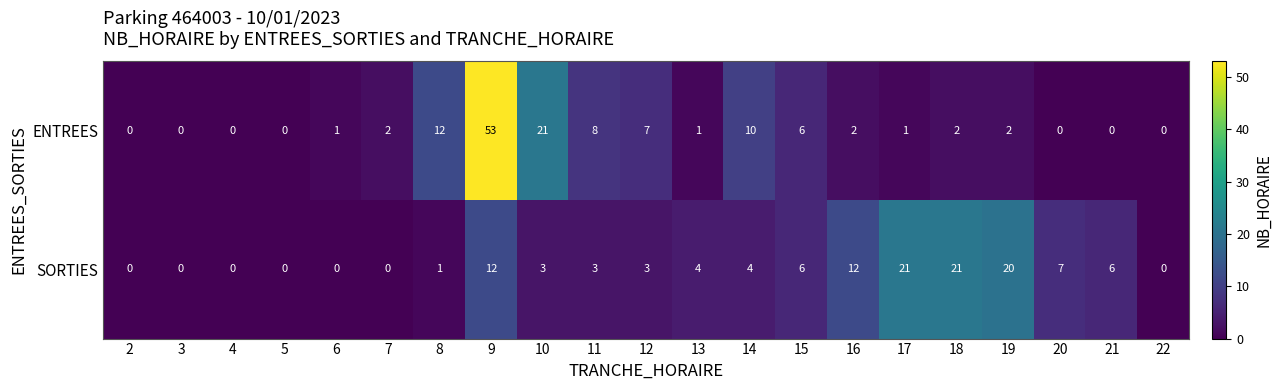

Which series changed the most between 2 and 13?

SORTIES